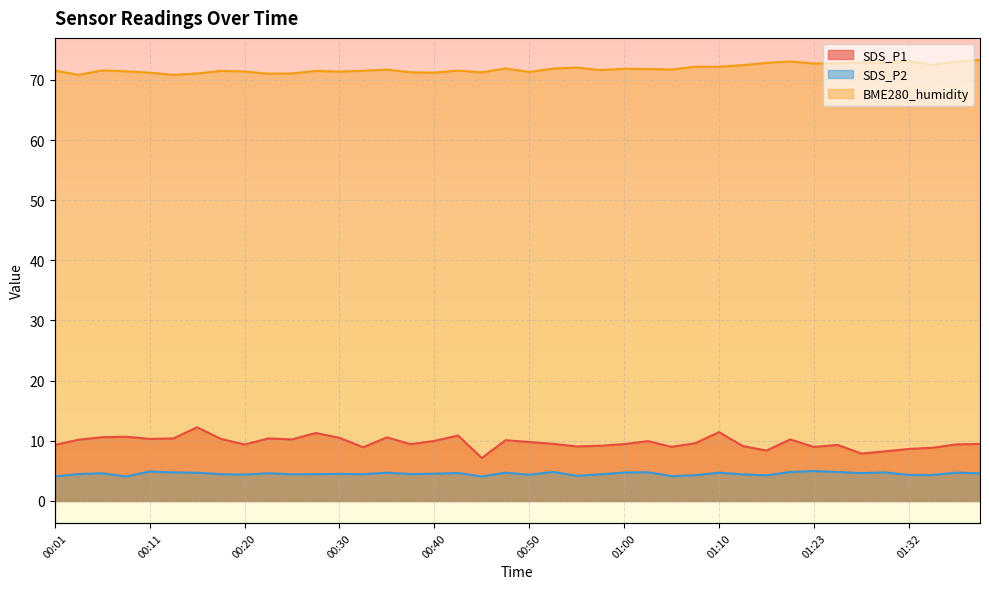

Which series has the largest range (max minus min)?

SDS_P1